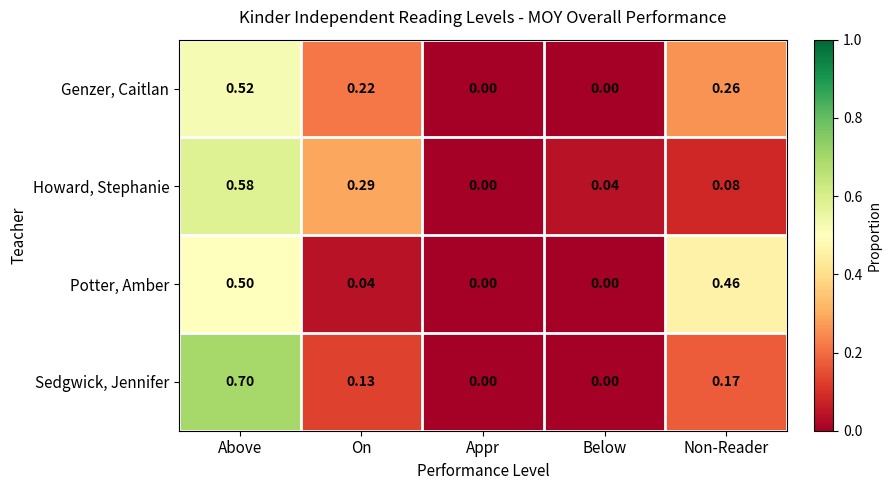

At which label is Howard, Stephanie closest to 0?

Appr